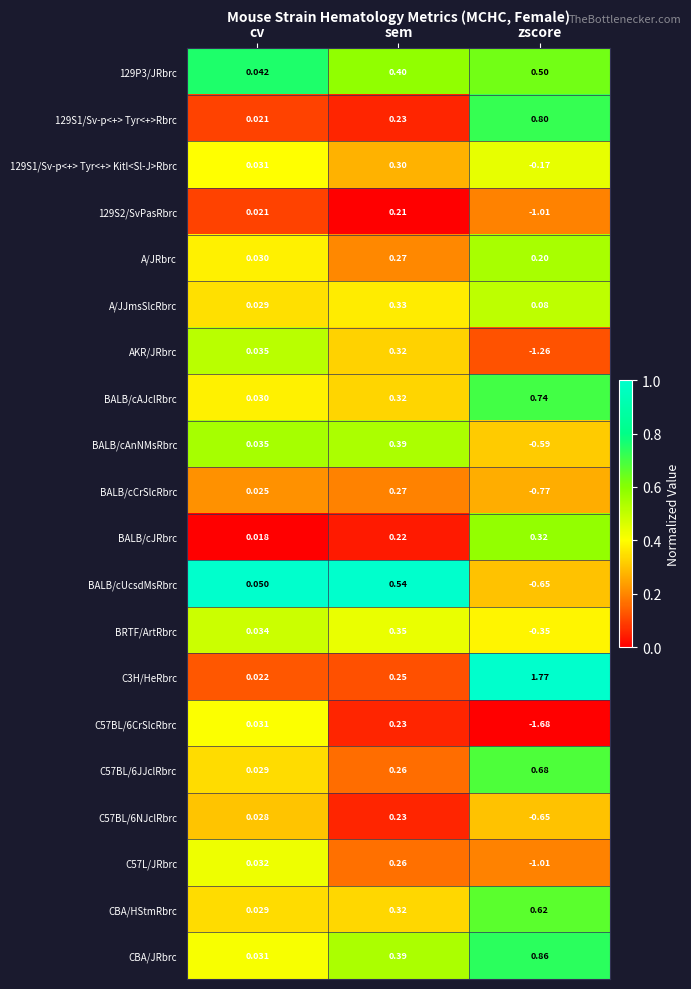

At which category is the sum across all series the highest?

sem